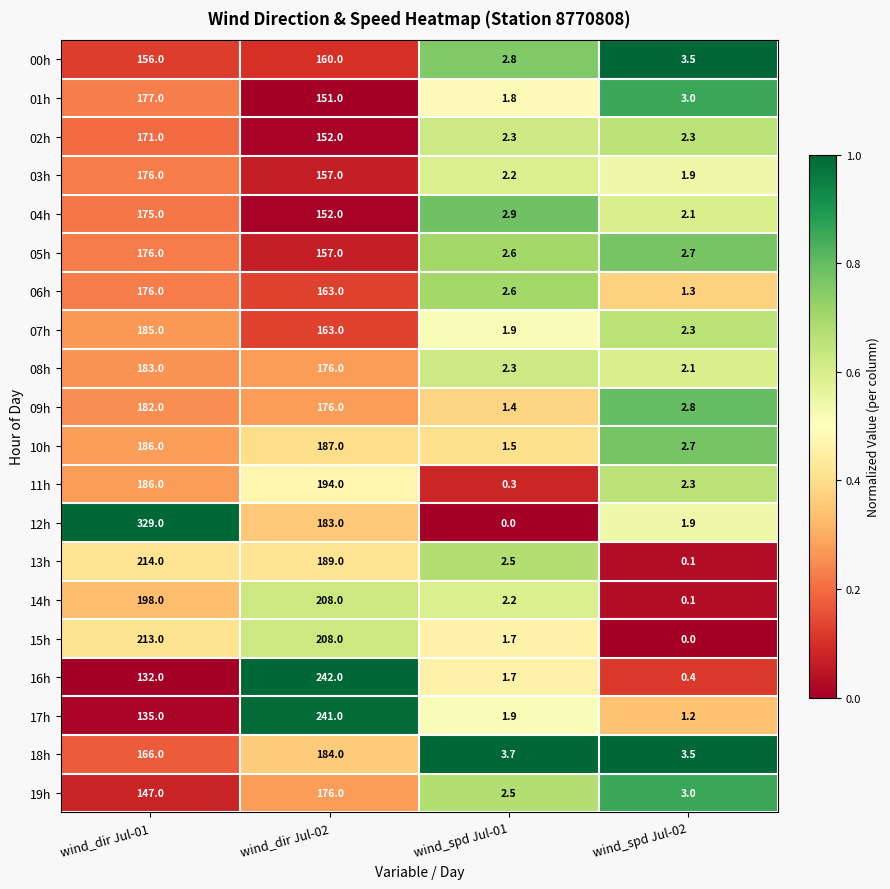

What is the total value across all series at wind_dir Jul-02?

3619.0